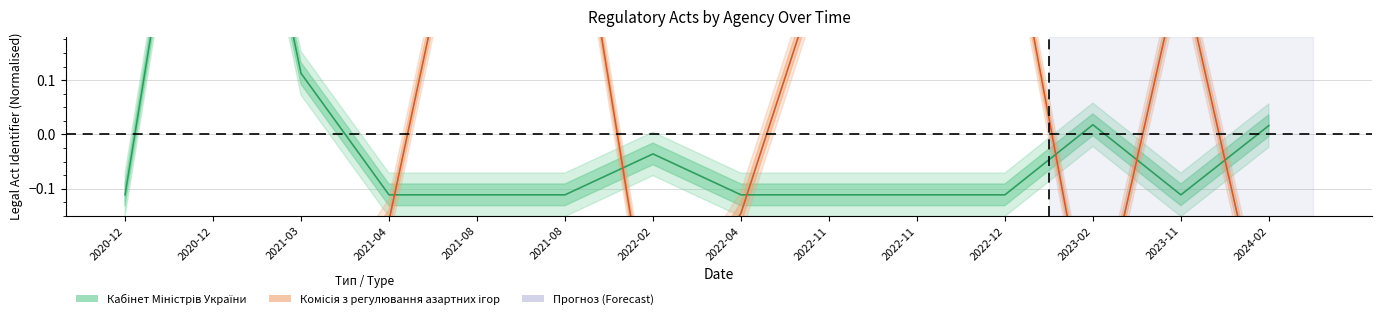

At which category does Кабінет Міністрів України reach its first local valley?

2023-11